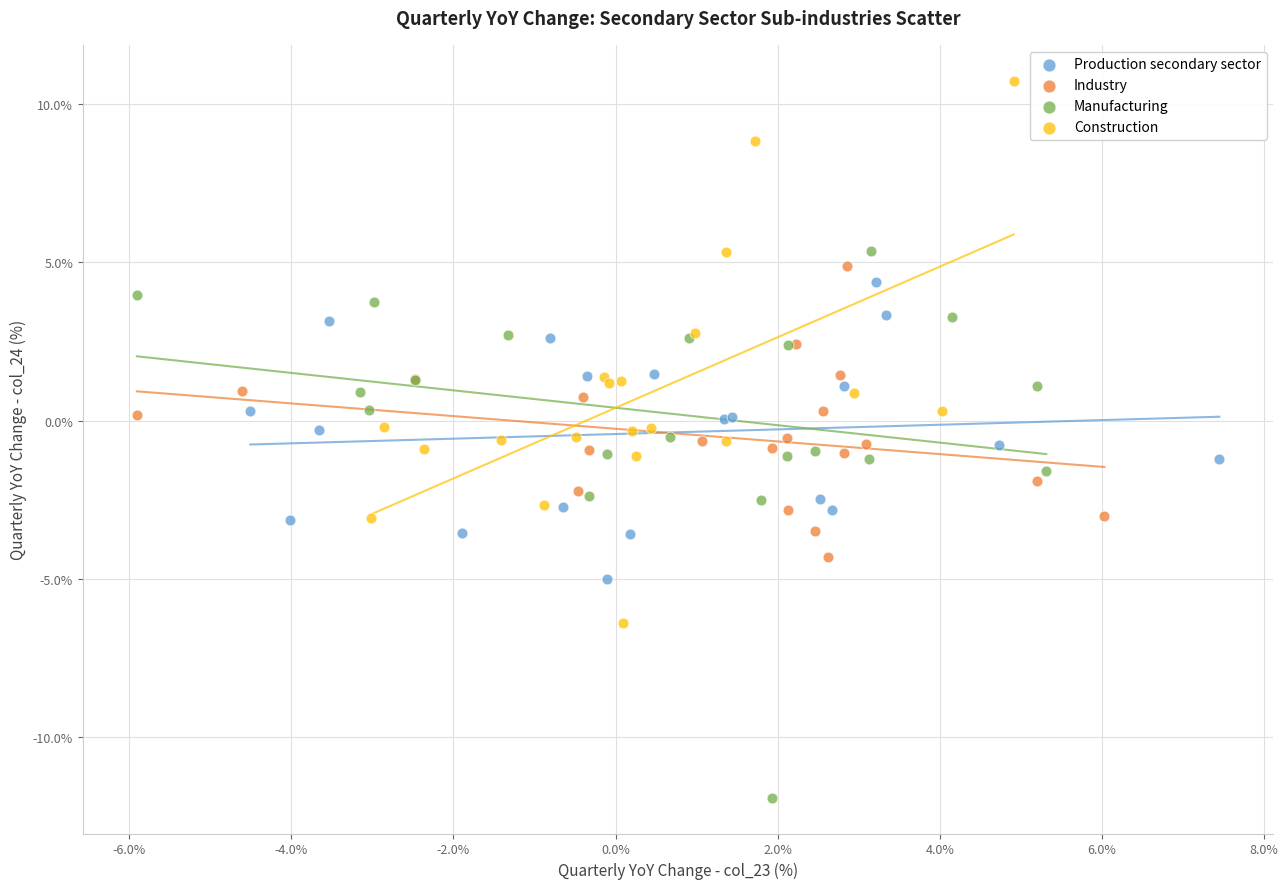

What are all the series names shown in the legend?

Production secondary sector, Industry, Manufacturing, Construction